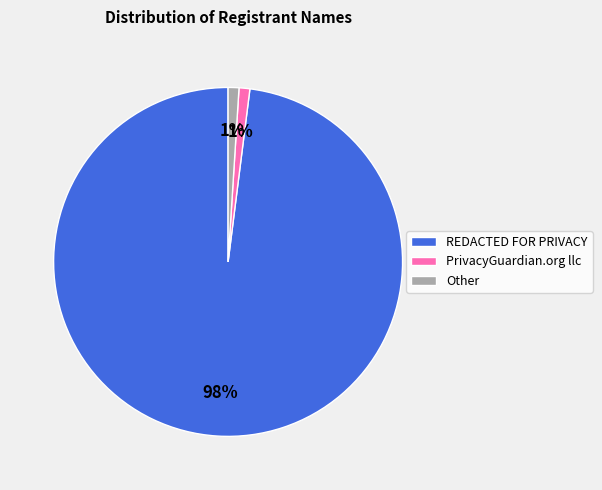

To the nearest percent, what is the average slice percentage?

33%